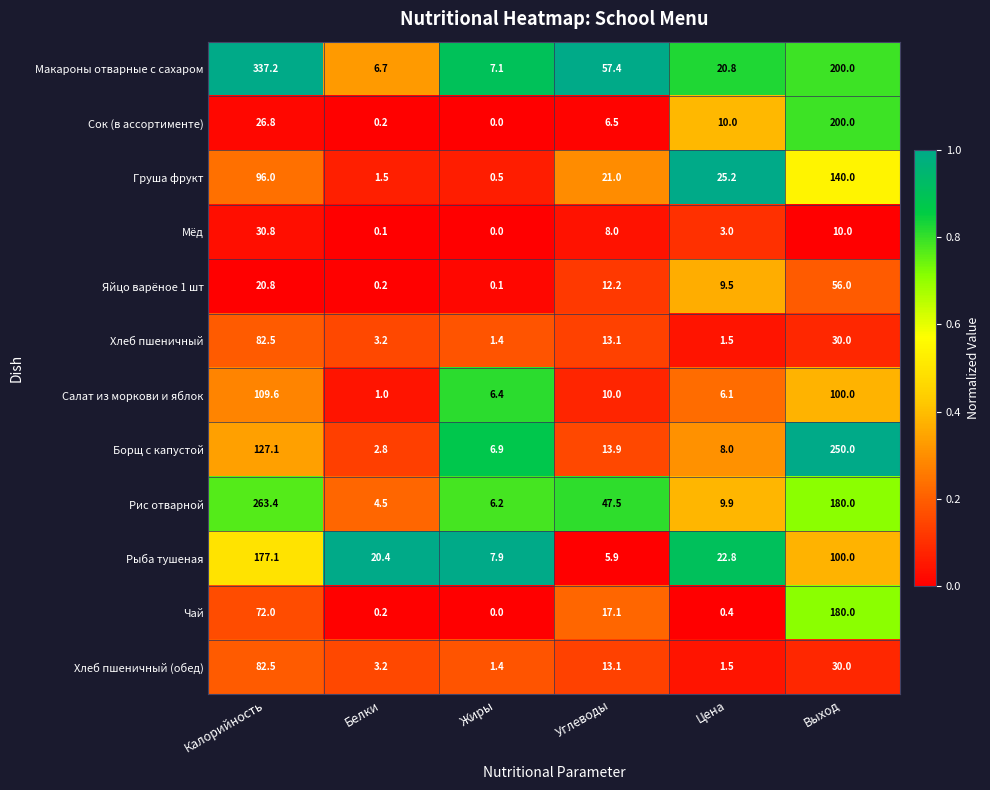

The value of Чай at Углеводы is 17.1. True or false?

True